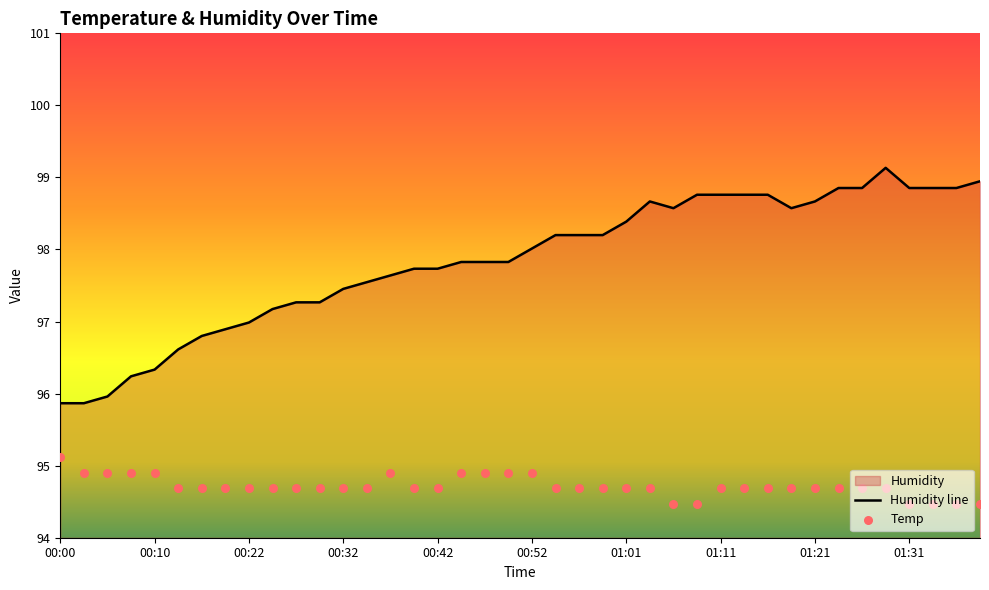

At which category is the sum across all series the highest?

01:28